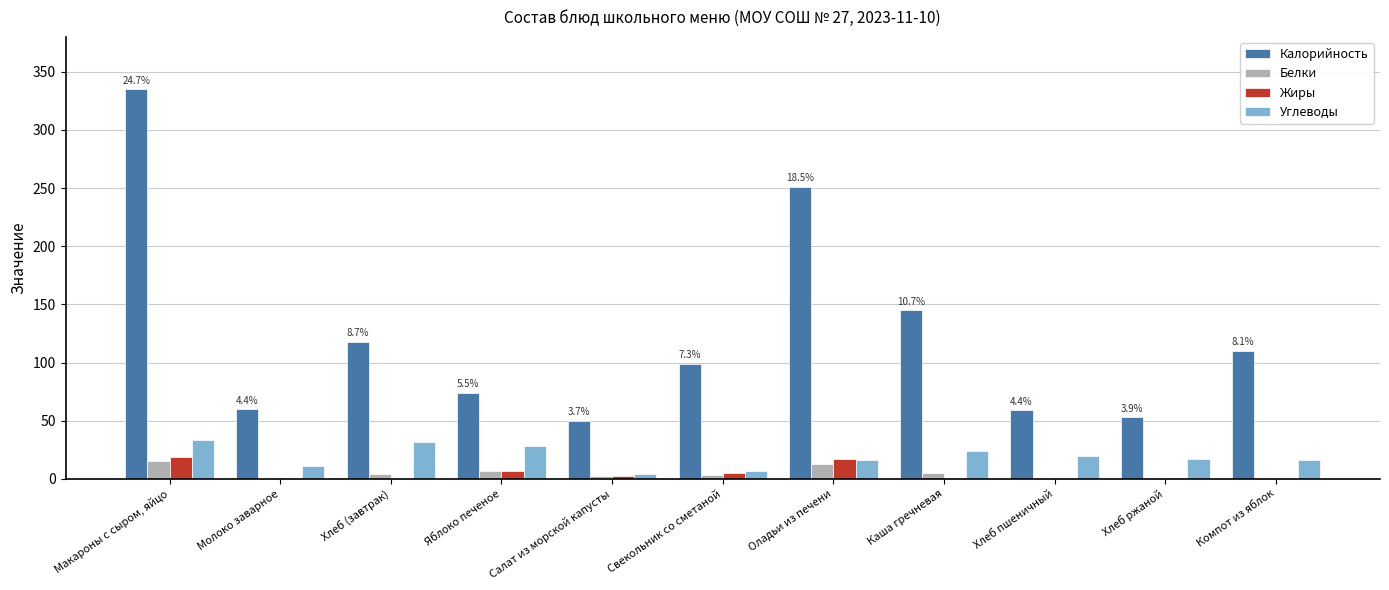

Is the value of Белки at Оладьи из печени greater than the value of Углеводы at Хлеб пшеничный?

No